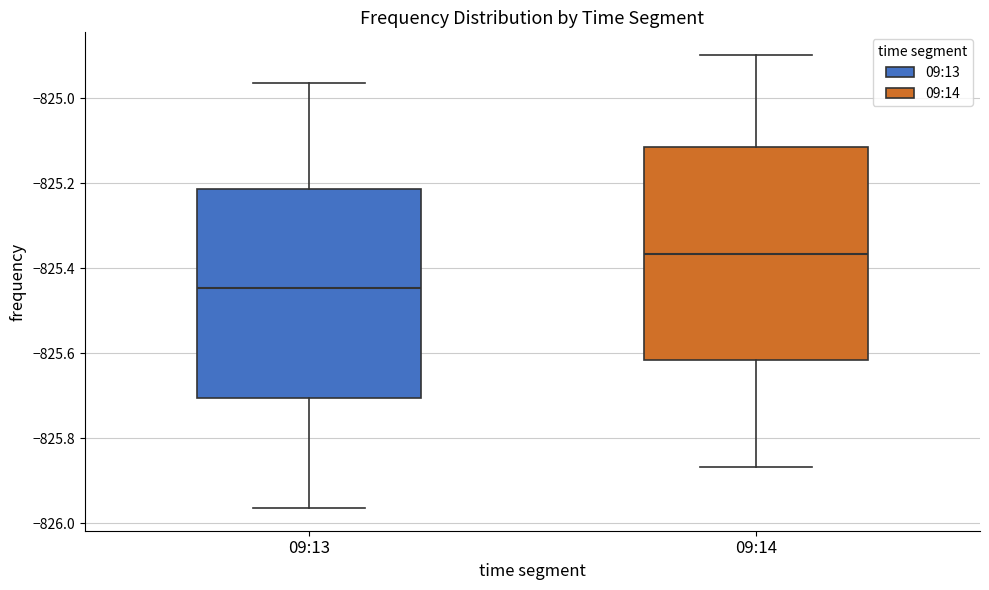

Where does the lower whisker of the box for 09:13 end on the y-axis? The values are not printed on the chart, so give them approximately, as read against the axis.

-825.96